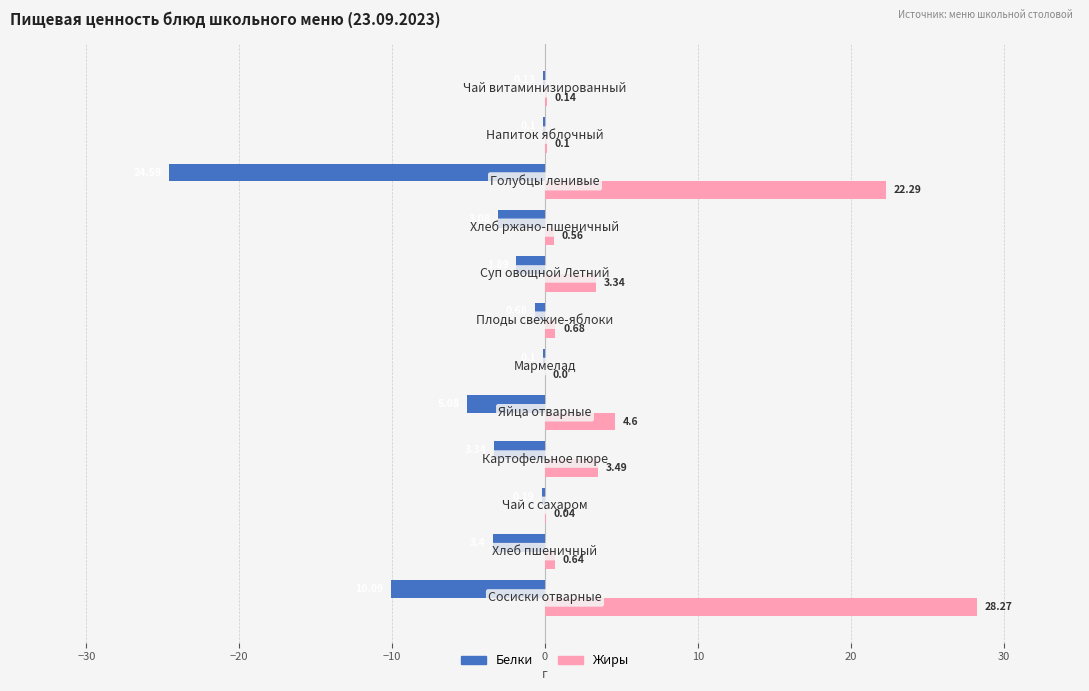

What are all the series names shown in the legend?

Белки, Жиры